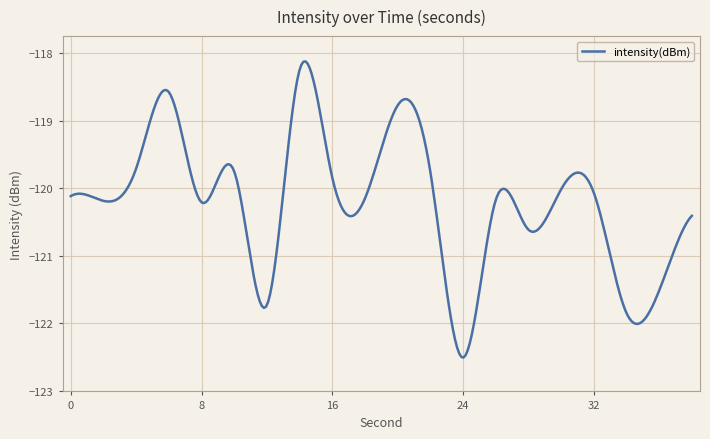

What is the smallest value displayed?

-122.5